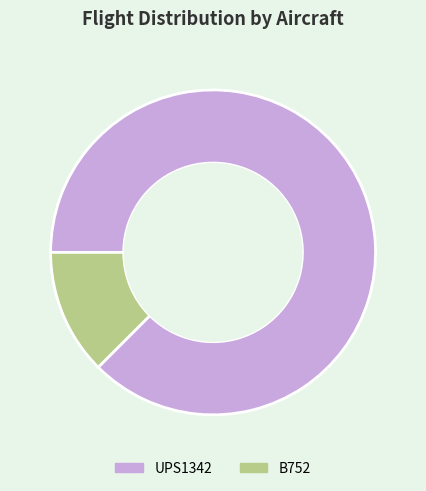

Rank the categories by value from lowest to highest.

B752, UPS1342